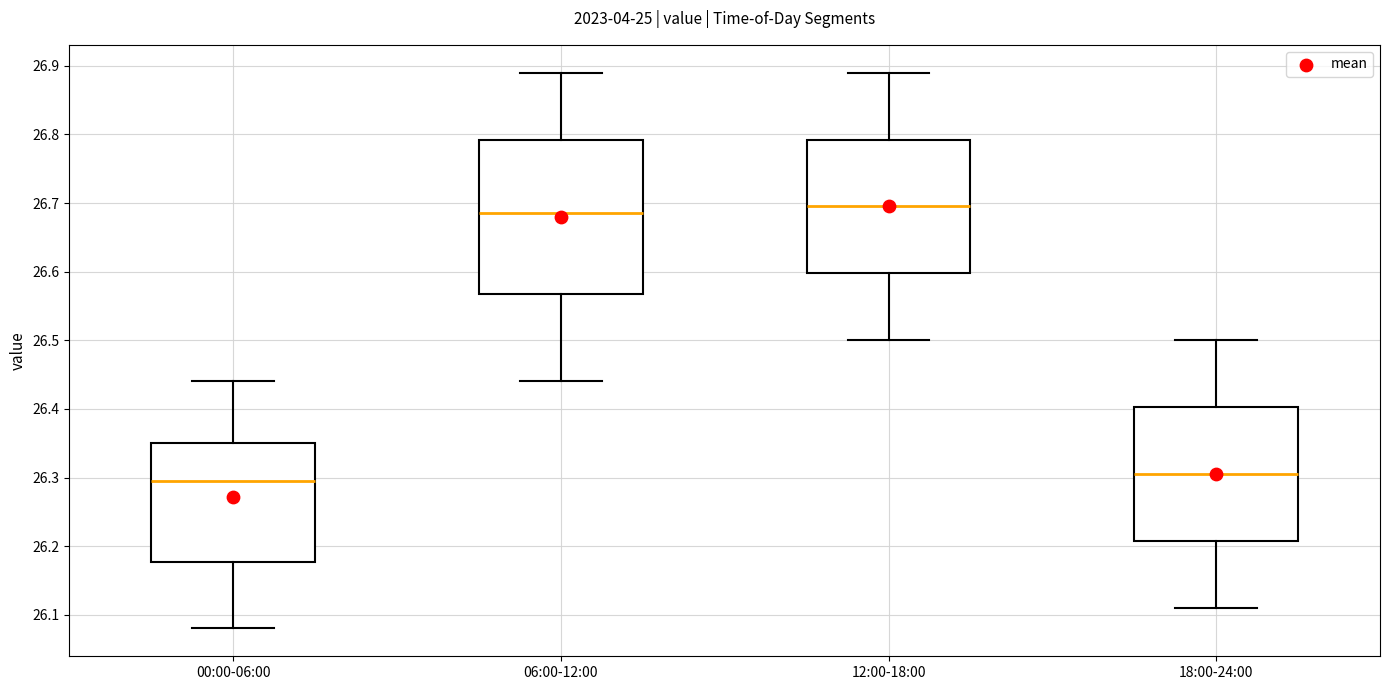

Comparing the boxes themselves (not the whiskers), which one is the tallest?

06:00-12:00